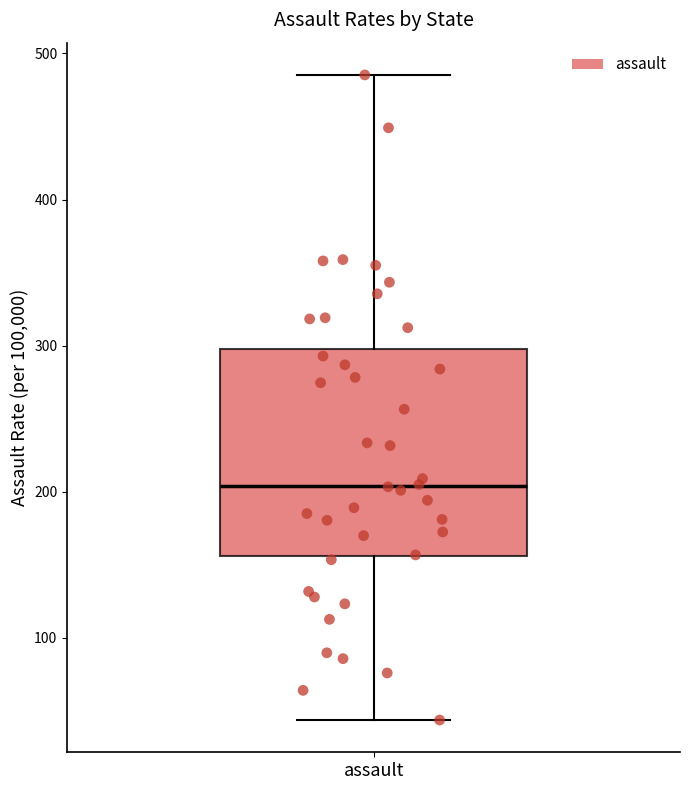

Transcribe this box plot: give where the median line is, the range the box spans, and where the two whiskers end, as read against the y-axis. The values are not printed on the chart, so give them approximately, as read against the axis.

median 200, box 160 to 300, whiskers 40 to 490